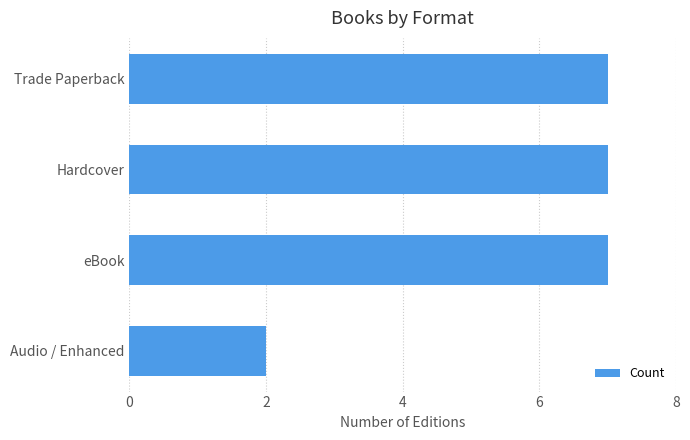

What is the approximate value at Trade Paperback?

7